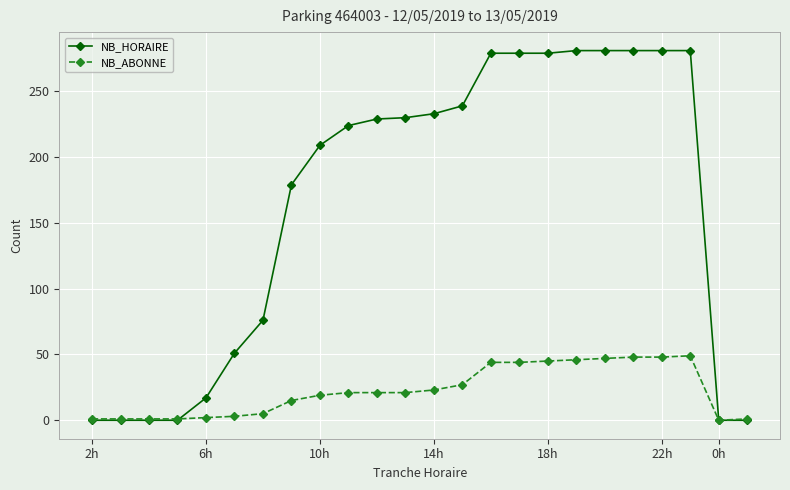

List the series in order of their peak value, highest first.

NB_HORAIRE, NB_ABONNE